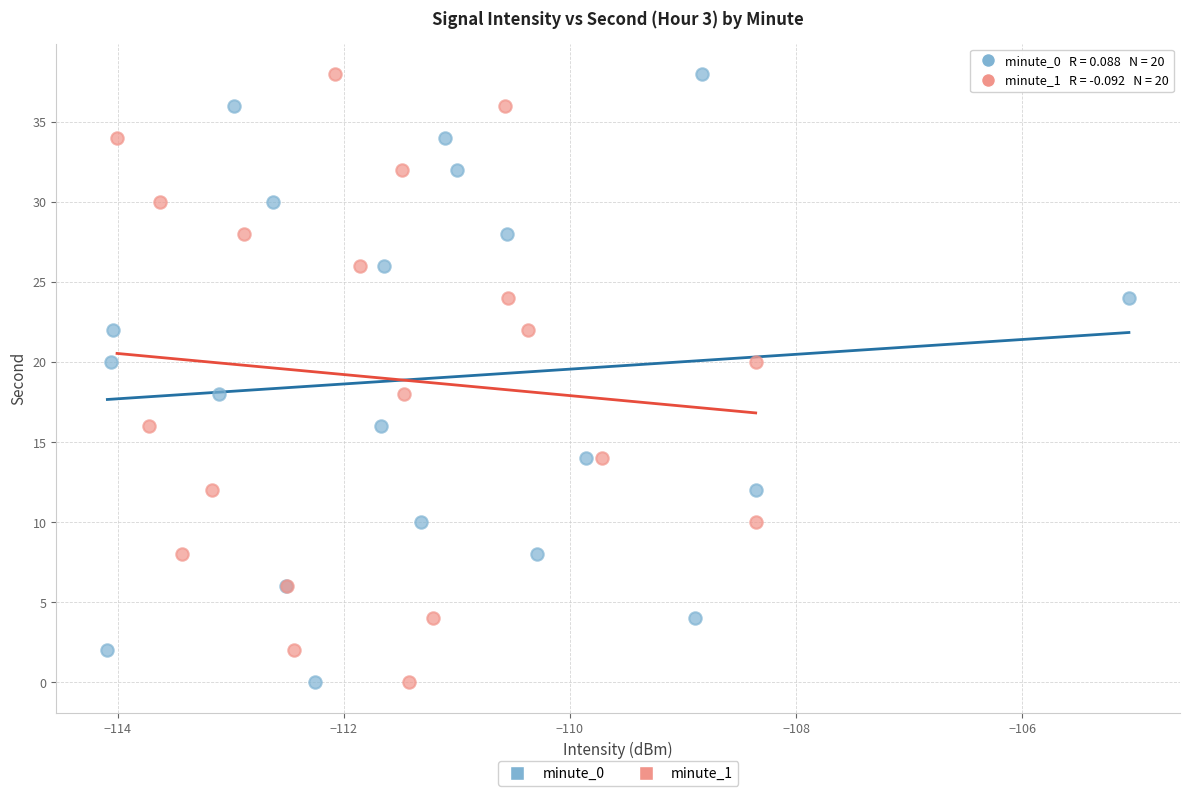

What are all the series names shown in the legend?

minute_0, minute_1